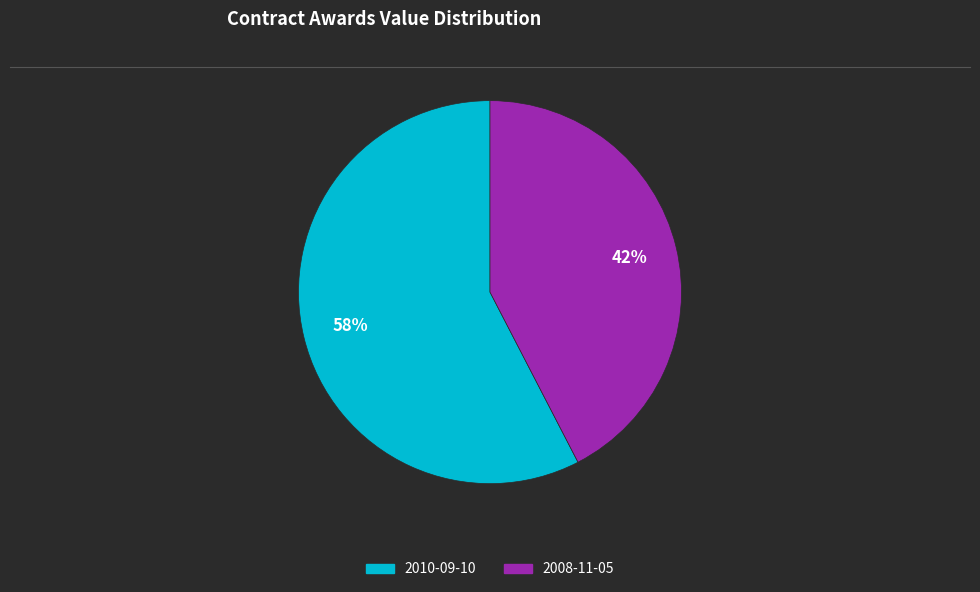

To the nearest percent, what is the average slice percentage?

50%